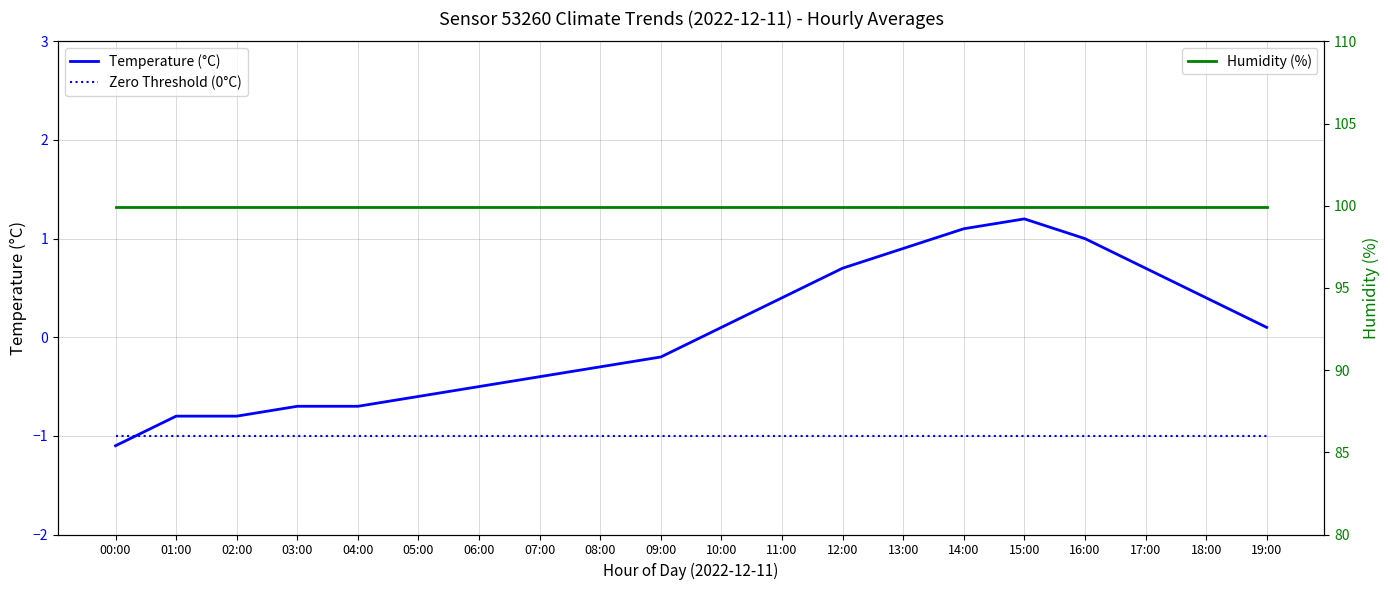

True or false: Temperature (°C) has more than 1 interior local peaks.

False